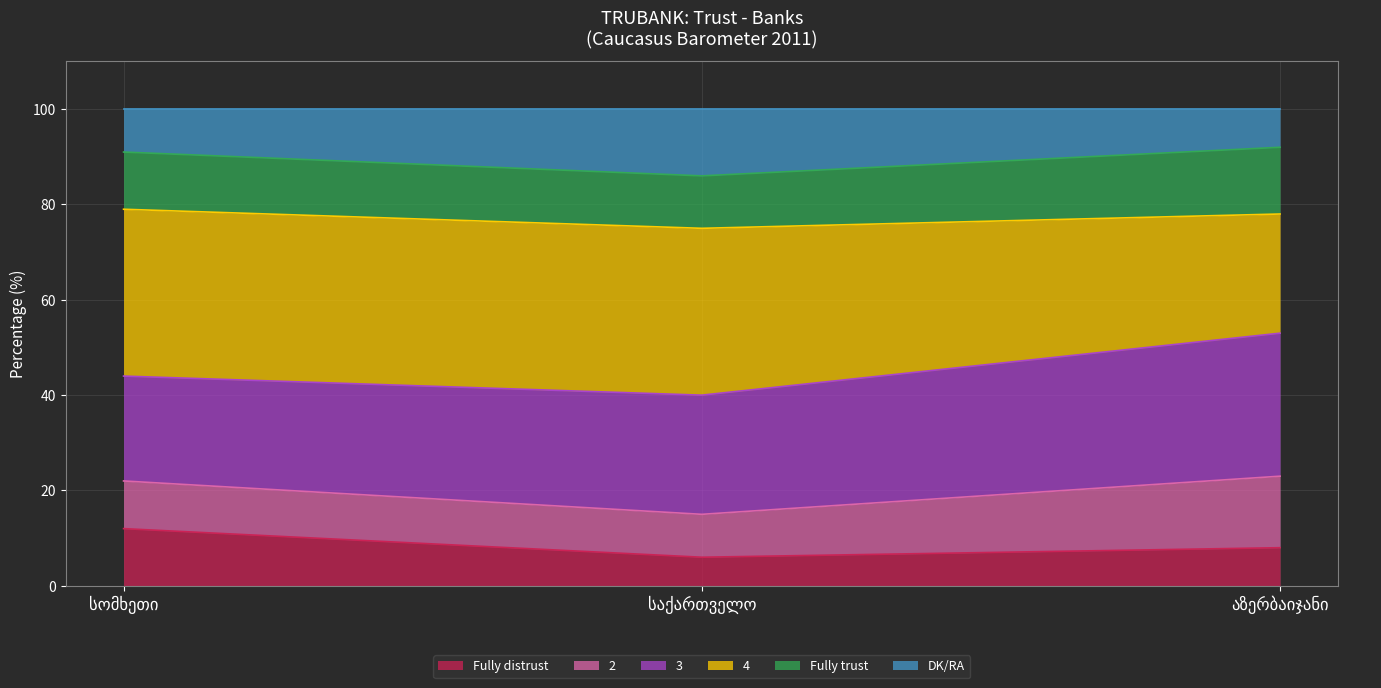

What is the maximum value for Fully distrust?

12